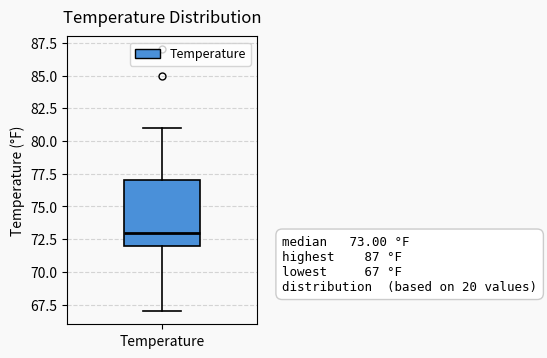

Where does the median line of the box for Temperature sit on the y-axis? The values are not printed on the chart, so give them approximately, as read against the axis.

73